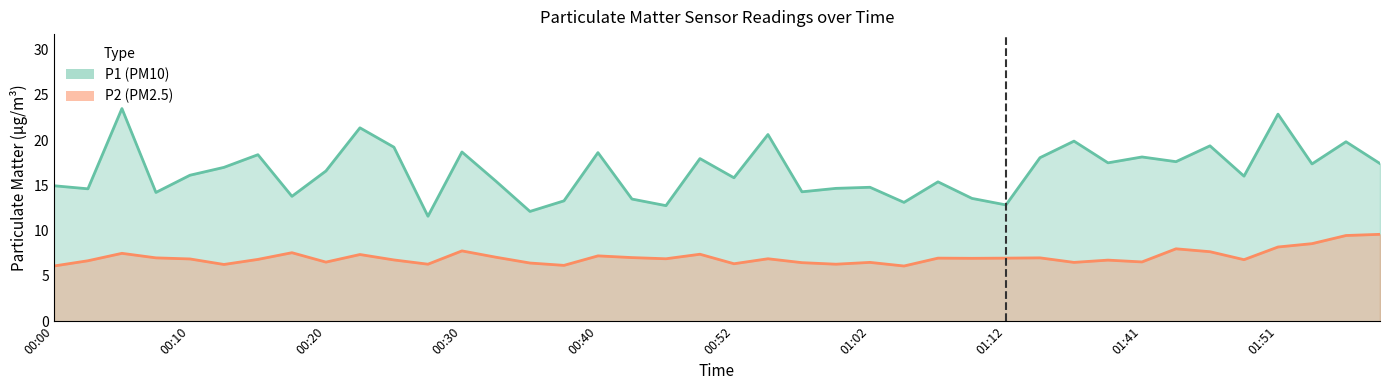

How many lines are shown in the chart?

2